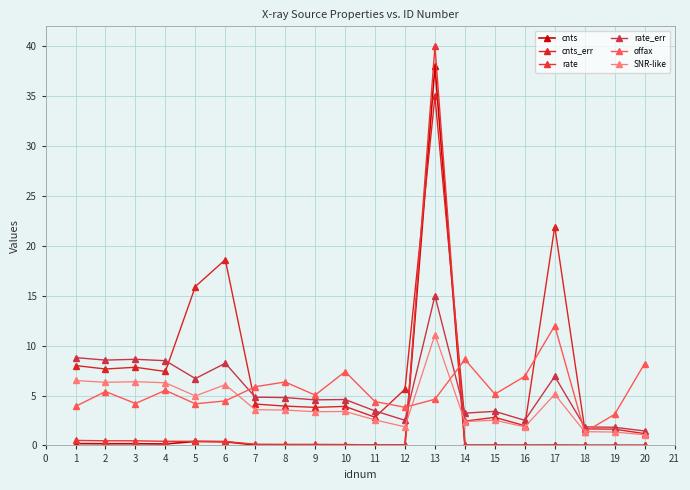

Count the number of data series in this chart.

6